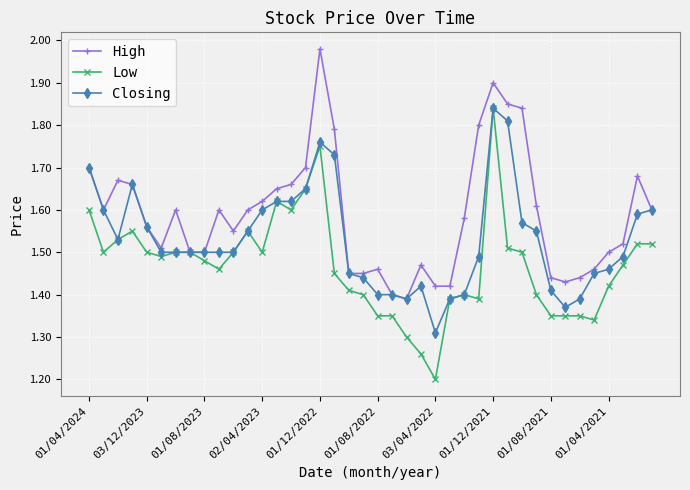

What is the minimum value shown in the chart?

1.2